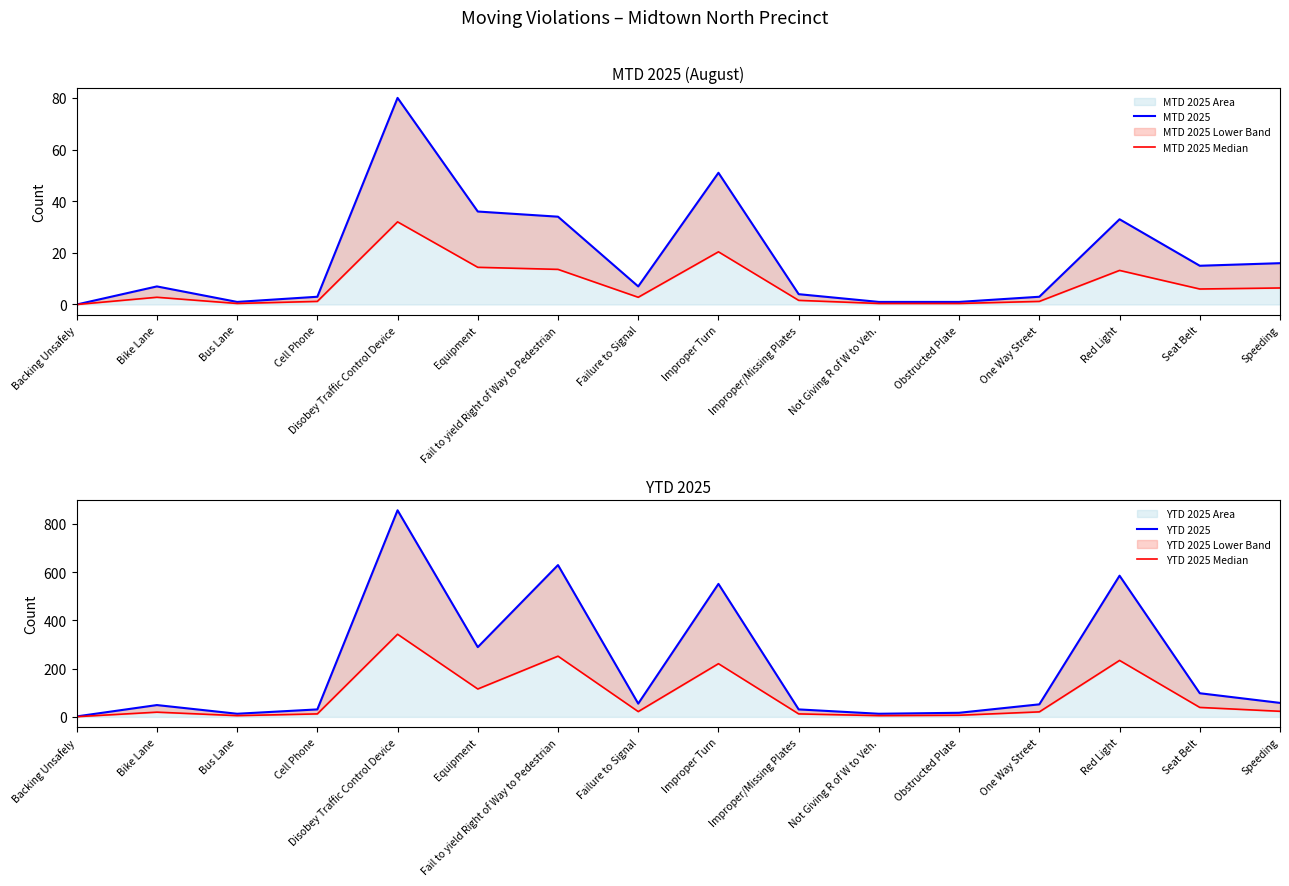

How many lines are shown in the chart?

4